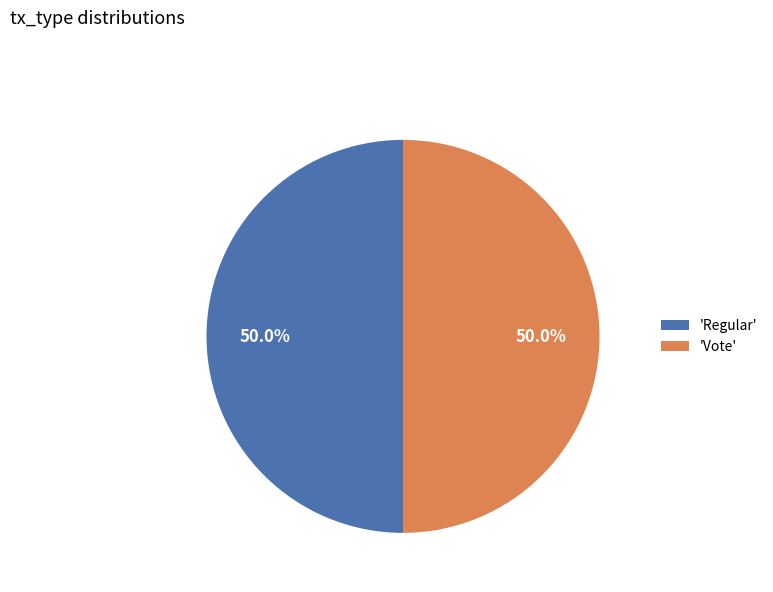

Approximately how many times larger is the value at 'Regular' compared to 'Vote'?

1.0